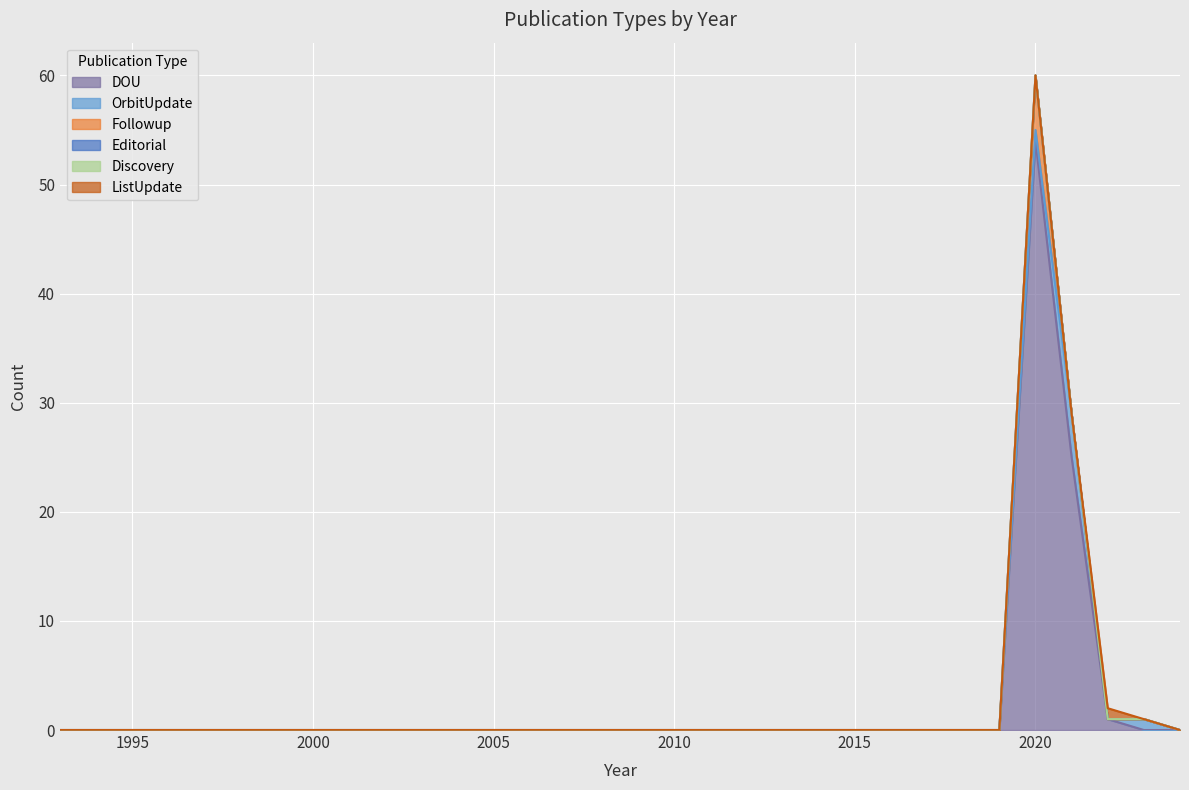

Reading left to right, extract all data points from this chart.

DOU: 1993=0	1994=0	1995=0	1996=0	1997=0	1998=0	1999=0	2000=0	2001=0	2002=0	2003=0	2004=0	2005=0	2006=0	2007=0	2008=0	2009=0	2010=0	2011=0	2012=0	2013=0	2014=0	2015=0	2016=0	2017=0	2018=0	2019=0	2020=54	2021=25	2022=1	2023=0	2024=0
OrbitUpdate: 1993=0	1994=0	1995=0	1996=0	1997=0	1998=0	1999=0	2000=0	2001=0	2002=0	2003=0	2004=0	2005=0	2006=0	2007=0	2008=0	2009=0	2010=0	2011=0	2012=0	2013=0	2014=0	2015=0	2016=0	2017=0	2018=0	2019=0	2020=1	2021=4	2022=0	2023=1	2024=0
Followup: 1993=0	1994=0	1995=0	1996=0	1997=0	1998=0	1999=0	2000=0	2001=0	2002=0	2003=0	2004=0	2005=0	2006=0	2007=0	2008=0	2009=0	2010=0	2011=0	2012=0	2013=0	2014=0	2015=0	2016=0	2017=0	2018=0	2019=0	2020=5	2021=0	2022=0	2023=0	2024=0
Editorial: 1993=0	1994=0	1995=0	1996=0	1997=0	1998=0	1999=0	2000=0	2001=0	2002=0	2003=0	2004=0	2005=0	2006=0	2007=0	2008=0	2009=0	2010=0	2011=0	2012=0	2013=0	2014=0	2015=0	2016=0	2017=0	2018=0	2019=0	2020=0	2021=0	2022=0	2023=0	2024=0
Discovery: 1993=0	1994=0	1995=0	1996=0	1997=0	1998=0	1999=0	2000=0	2001=0	2002=0	2003=0	2004=0	2005=0	2006=0	2007=0	2008=0	2009=0	2010=0	2011=0	2012=0	2013=0	2014=0	2015=0	2016=0	2017=0	2018=0	2019=0	2020=0	2021=0	2022=0	2023=0	2024=0
ListUpdate: 1993=0	1994=0	1995=0	1996=0	1997=0	1998=0	1999=0	2000=0	2001=0	2002=0	2003=0	2004=0	2005=0	2006=0	2007=0	2008=0	2009=0	2010=0	2011=0	2012=0	2013=0	2014=0	2015=0	2016=0	2017=0	2018=0	2019=0	2020=0	2021=0	2022=1	2023=0	2024=0